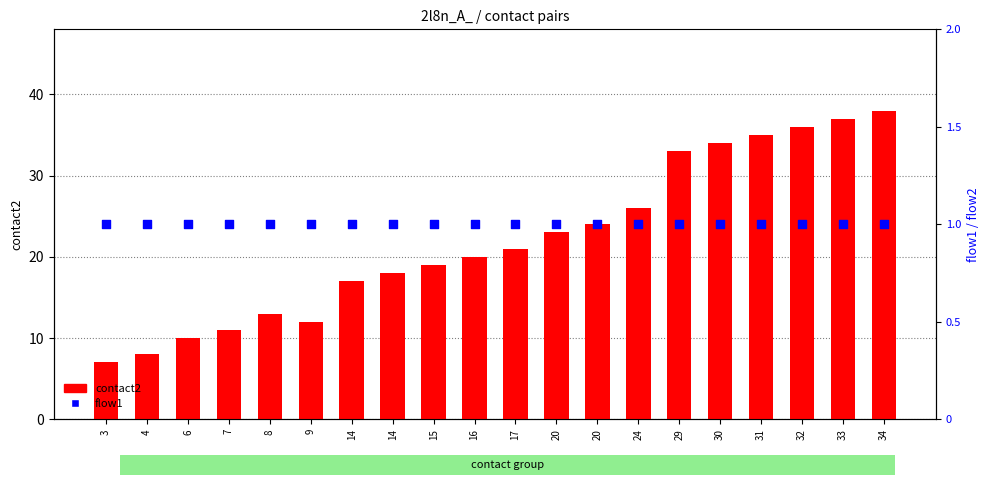

At which category is the sum across all series the highest?

34